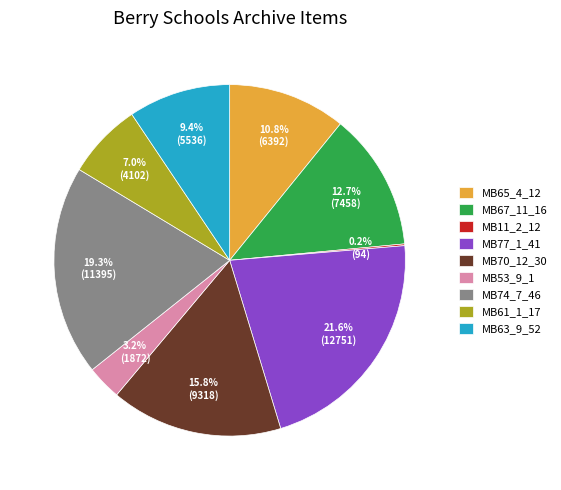

Is the sum of MB53_9_1 and MB63_9_52 greater than half?

No